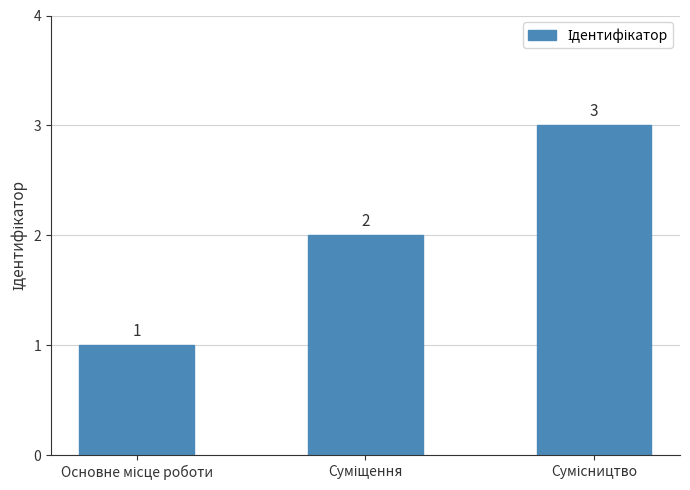

Count the values in the range 1 to 3.

3